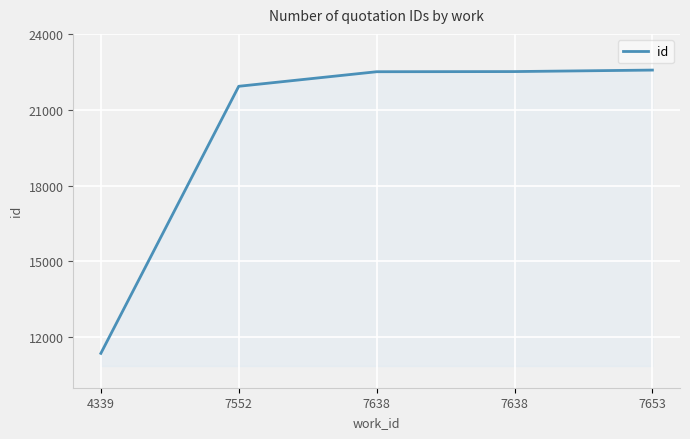

Rank the categories by value from lowest to highest.

4339, 7552, 7638, 7638, 7653